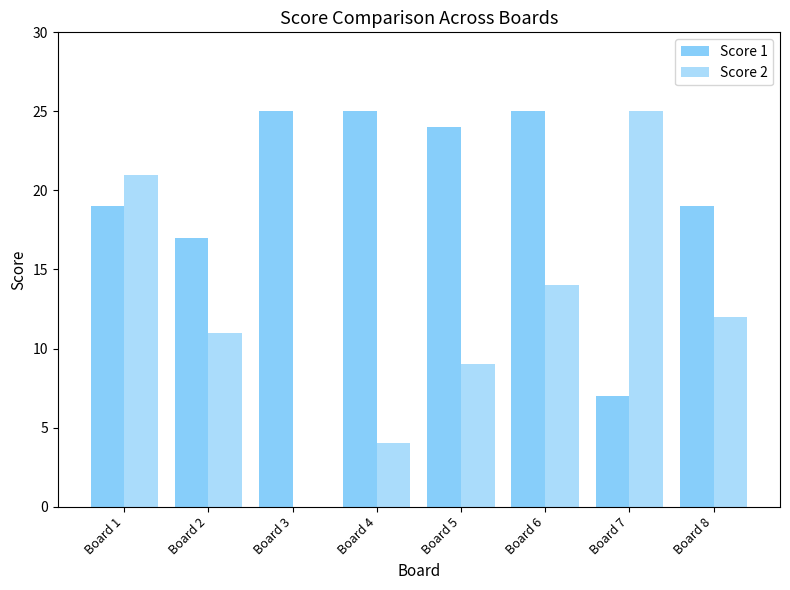

Are the bars grouped side by side (vs. stacked)?

Yes